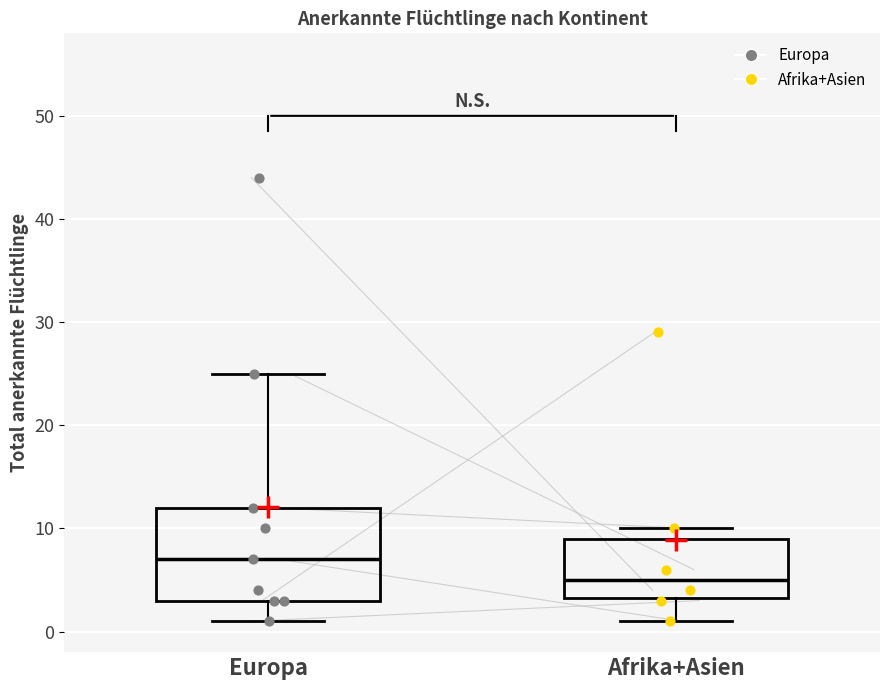

Reading left to right, read every box against the y-axis: the position of its median line, the range the box covers, and the ends of its whiskers. The values are not printed on the chart, so give them approximately, as read against the axis.

Europa: median 7, box 3 to 12, whiskers 1 to 25
Afrika+Asien: median 5, box 3 to 9, whiskers 1 to 10